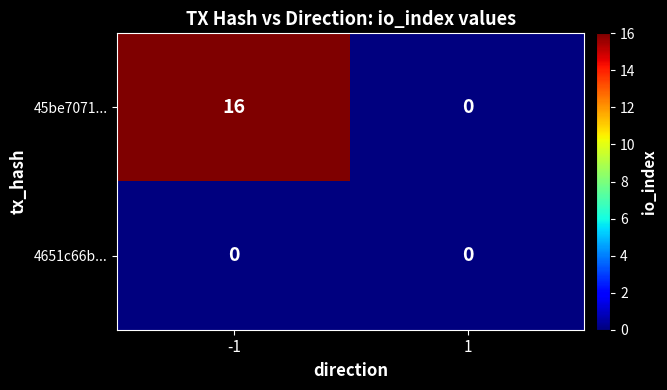

Which series has the largest total across all categories?

45be7071...